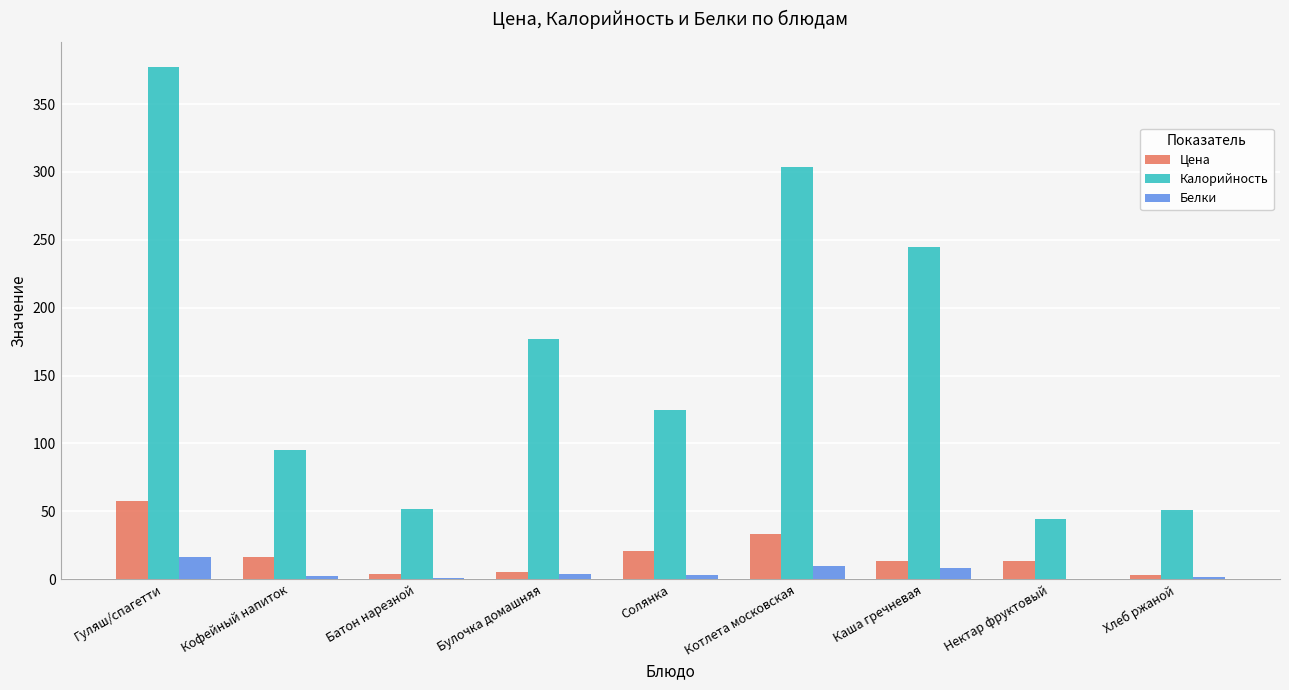

Is it true that Калорийность equals 162.8 at Кофейный напиток?

False